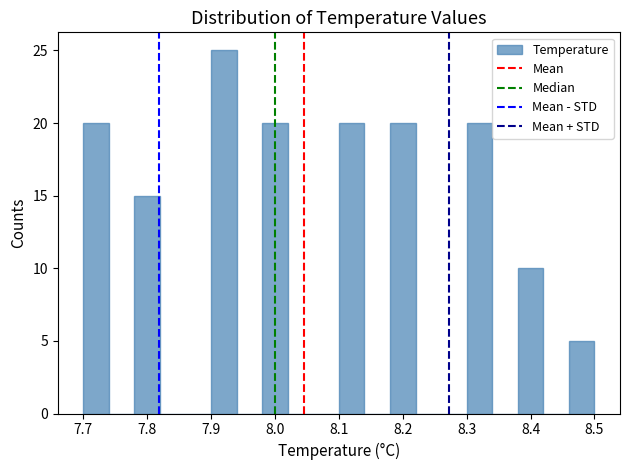

Reading left to right, list every bar in this chart as the range it spans on the x-axis followed by its height. The values are not printed on the chart, so give them approximately, as read against the axis.

7.70 to 7.74: 20
7.74 to 7.78: 0
7.78 to 7.82: 15
7.82 to 7.86: 0
7.86 to 7.90: 0
7.90 to 7.94: 25
7.94 to 7.98: 0
7.98 to 8.02: 20
8.02 to 8.06: 0
8.06 to 8.10: 0
8.10 to 8.14: 20
8.14 to 8.18: 0
8.18 to 8.22: 20
8.22 to 8.26: 0
8.26 to 8.30: 0
8.30 to 8.34: 20
8.34 to 8.38: 0
8.38 to 8.42: 10
8.42 to 8.46: 0
8.46 to 8.50: 5